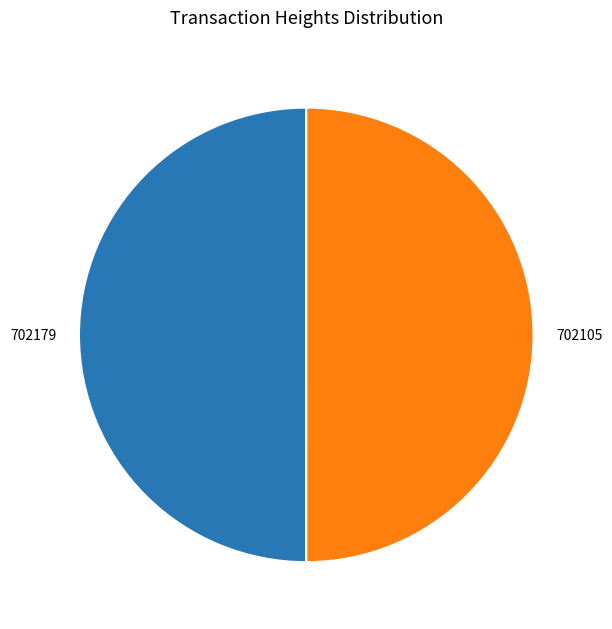

Approximately how many times larger is the value at 702179 compared to 702105?

1.0